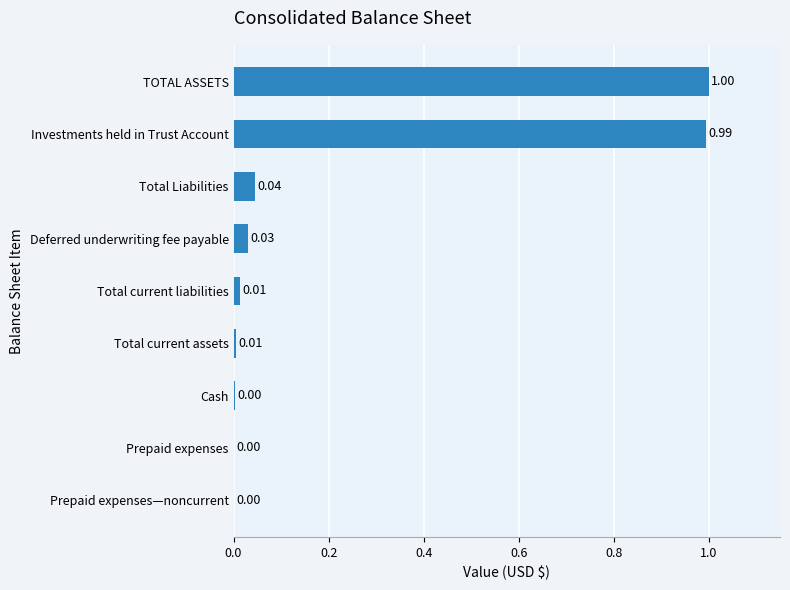

Which label corresponds to the largest value in the chart?

TOTAL ASSETS